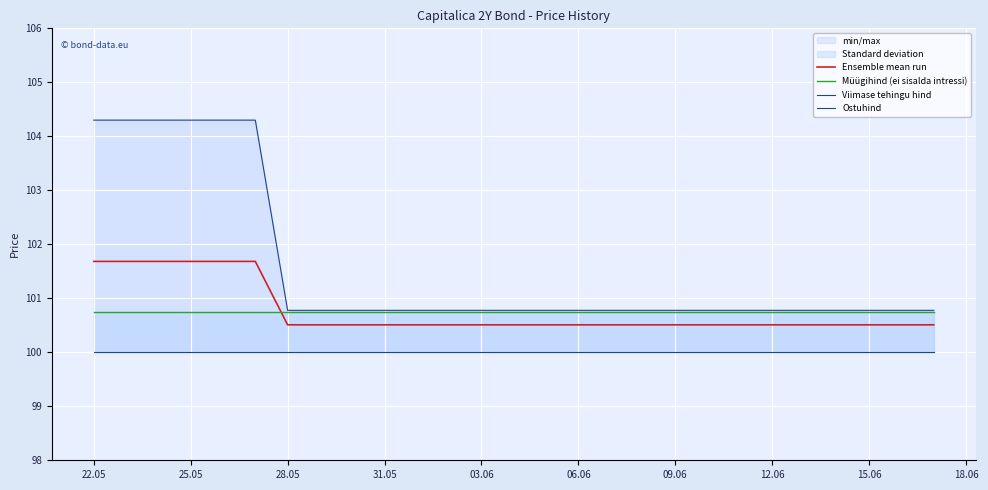

Reading right to left, transcribe all the data shown in this chart.

Ensemble mean run: 100.5	100.5	100.5	100.5	100.5	100.5	100.5	100.5	100.5	100.5	100.5	100.5	100.5	100.5	100.5	101.7	101.7	101.7	101.7
Müügihind (ei sisalda intressi): 100.8	100.8	100.8	100.8	100.8	100.8	100.8	100.8	100.8	100.8	100.8	100.8	100.8	100.8	100.8	100.8	100.8	100.8	100.8
Viimase tehingu hind: 100.8	100.8	100.8	100.8	100.8	100.8	100.8	100.8	100.8	100.8	100.8	100.8	100.8	100.8	100.8	104.3	104.3	104.3	104.3
Ostuhind: 100.0	100.0	100.0	100.0	100.0	100.0	100.0	100.0	100.0	100.0	100.0	100.0	100.0	100.0	100.0	100.0	100.0	100.0	100.0